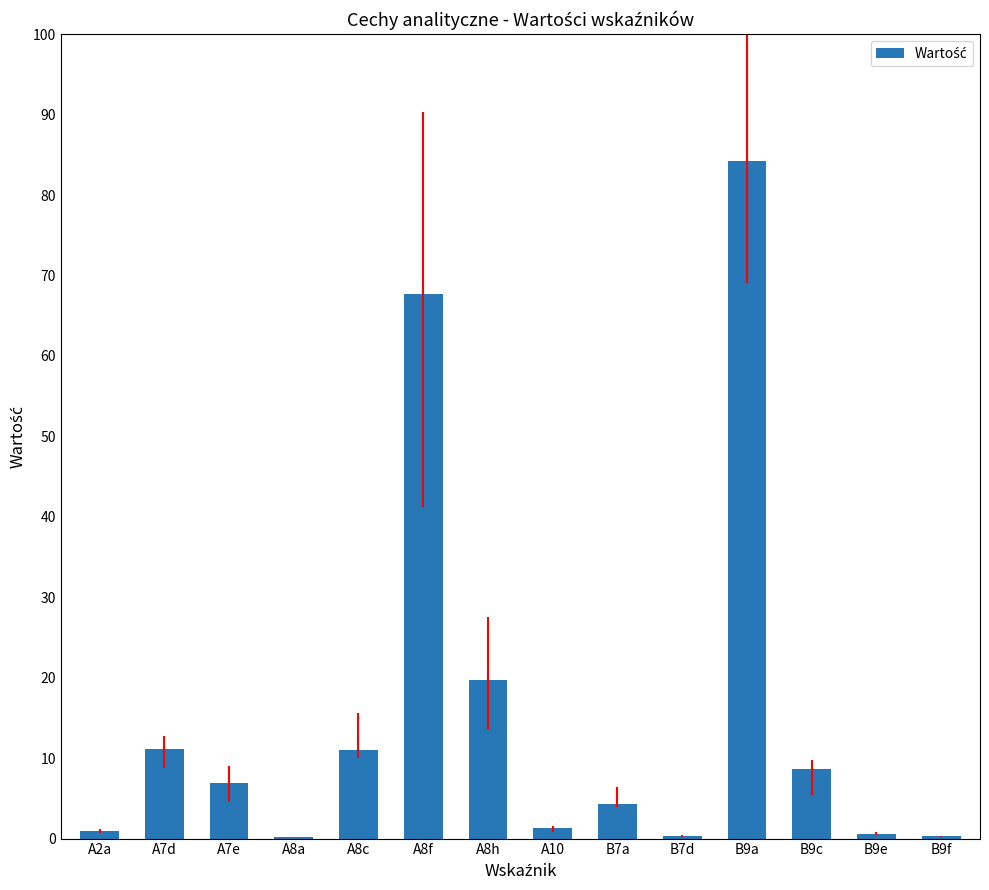

What is the sum of all values?

217.3